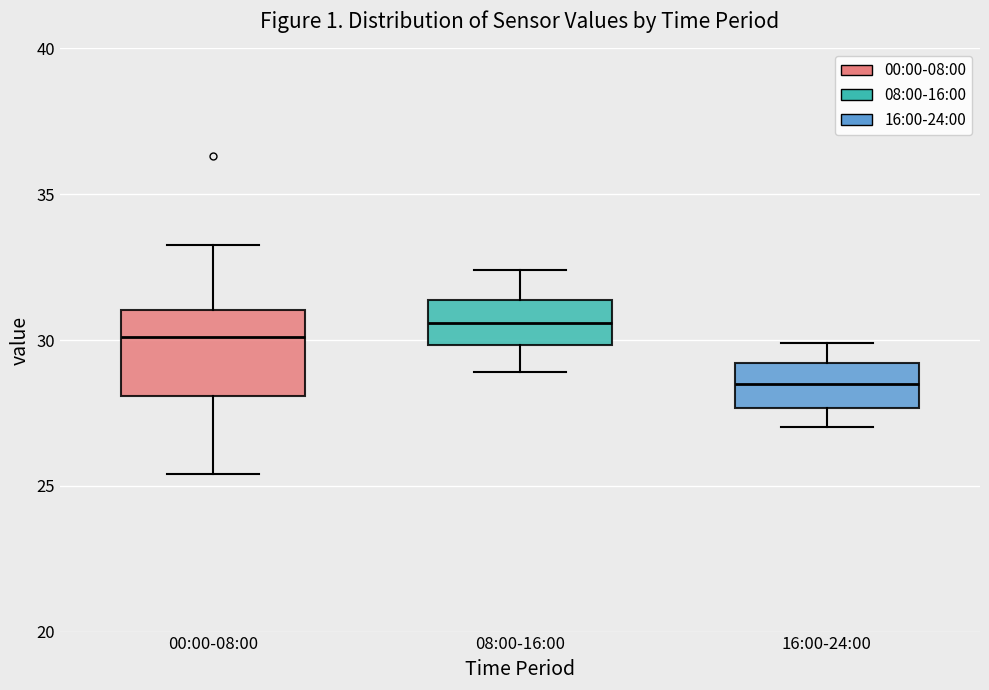

Reading left to right, transcribe this box plot: for each box, give where its median line is, the range the box spans, and where its two whiskers end, as read against the y-axis. The values are not printed on the chart, so give them approximately, as read against the axis.

00:00-08:00: median 30.0, box 28.0 to 31.0, whiskers 25.5 to 33.5
08:00-16:00: median 30.5, box 30.0 to 31.5, whiskers 29.0 to 32.5
16:00-24:00: median 28.5, box 27.5 to 29.0, whiskers 27.0 to 30.0